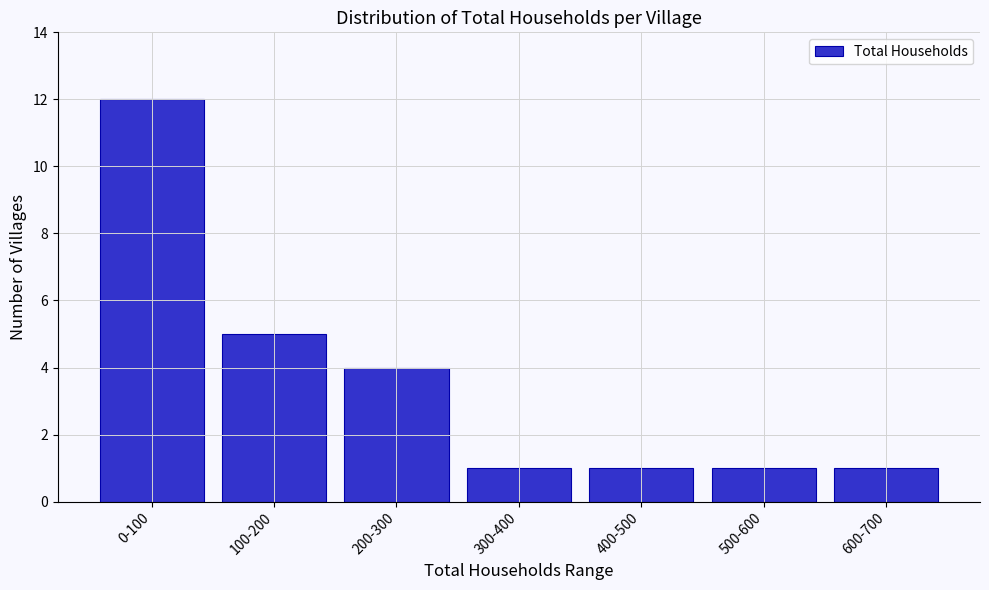

Reading left to right, transcribe all the data shown in this chart.

0-100=12	100-200=5	200-300=4	300-400=1	400-500=1	500-600=1	600-700=1